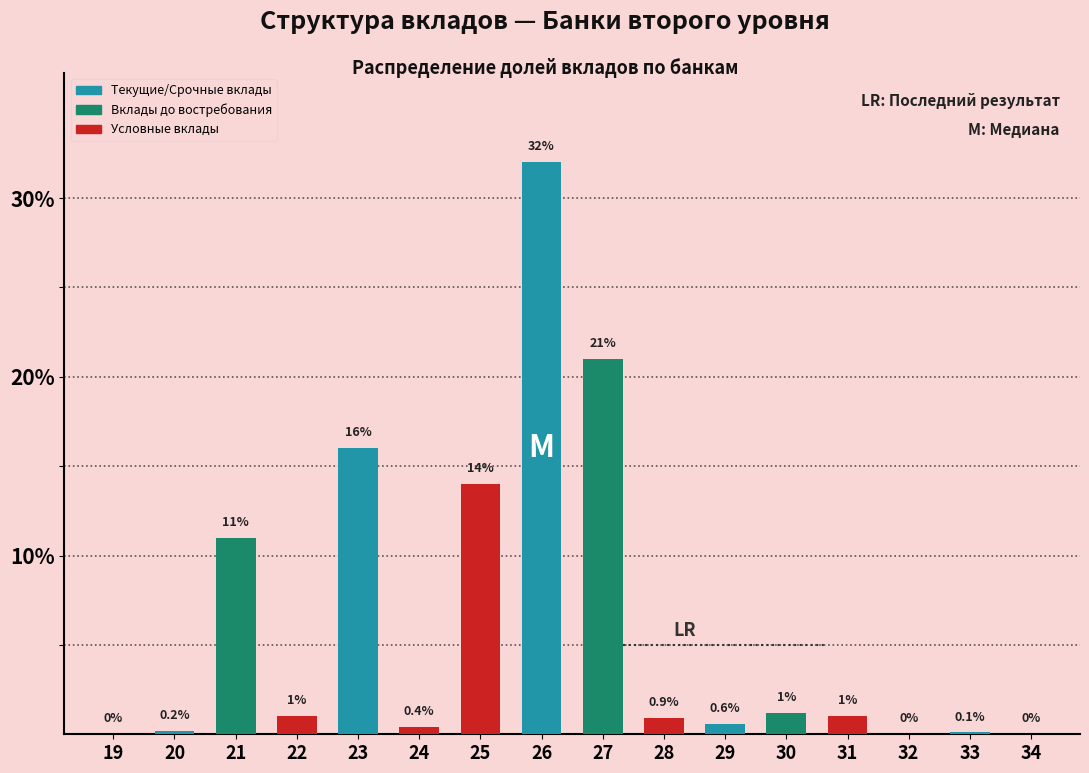

Reading right to left, transcribe all the data shown in this chart.

34=0.0	33=0.1	32=0.0	31=1.0	30=1.2	29=0.6	28=0.9	27=21.0	26=32.0	25=14.0	24=0.4	23=16.0	22=1.0	21=11.0	20=0.2	19=0.0